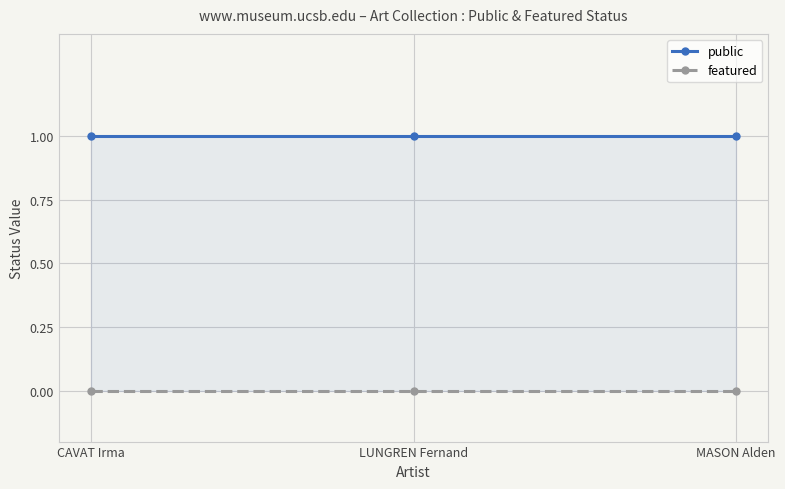

At how many categories does at least one series exceed 0?

3